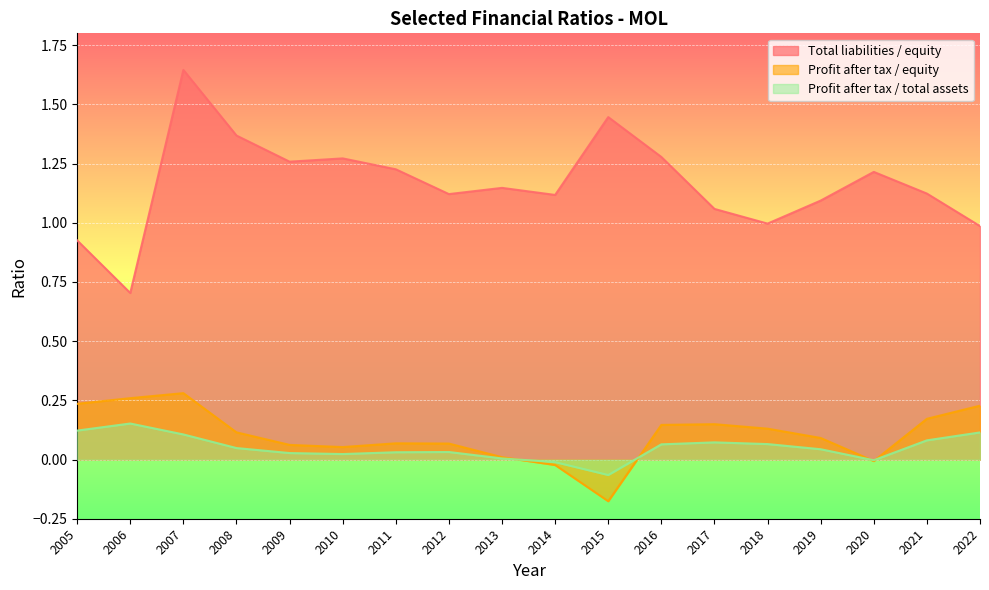

Which series has the widest spread of values?

Total liabilities / equity